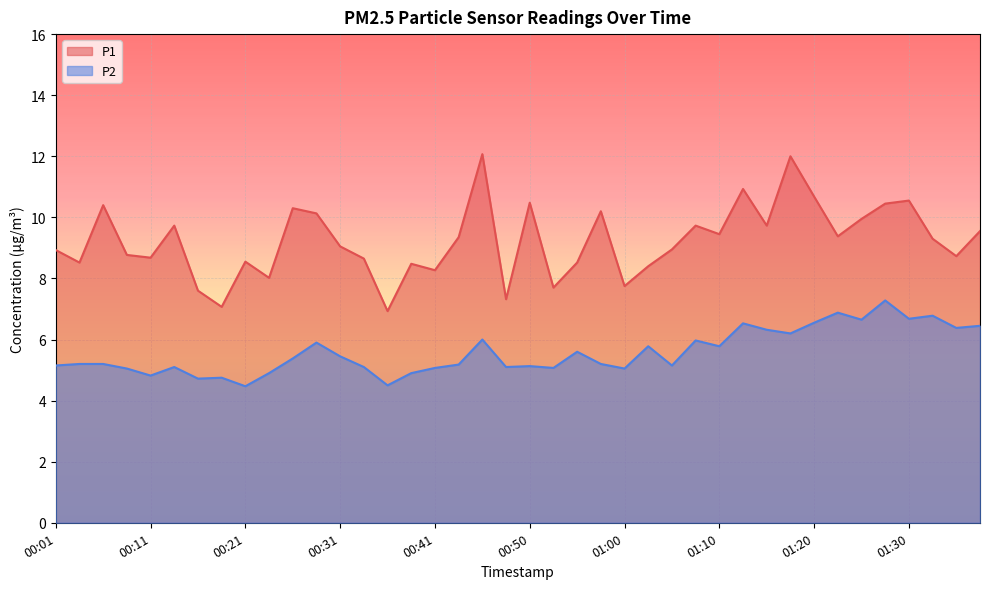

What are all the series names shown in the legend?

P1, P2